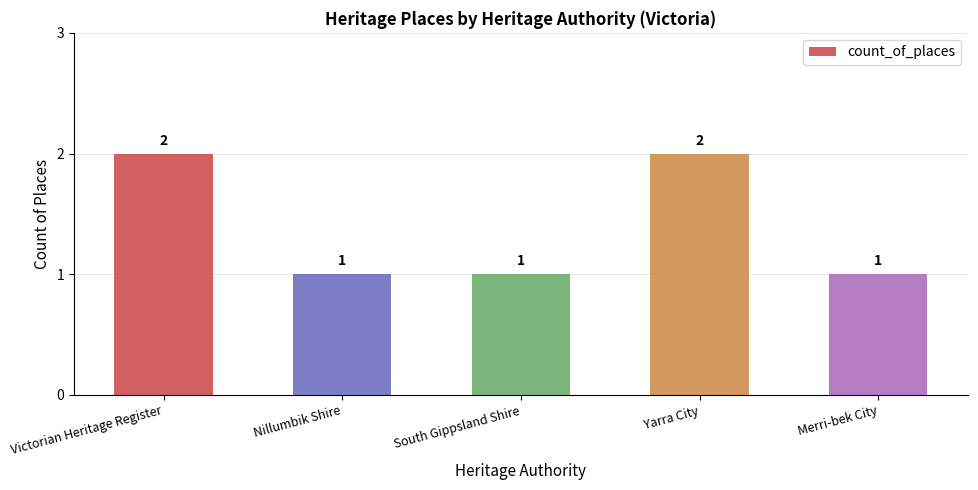

Is it true that the value at Merri-bek City is 1?

True